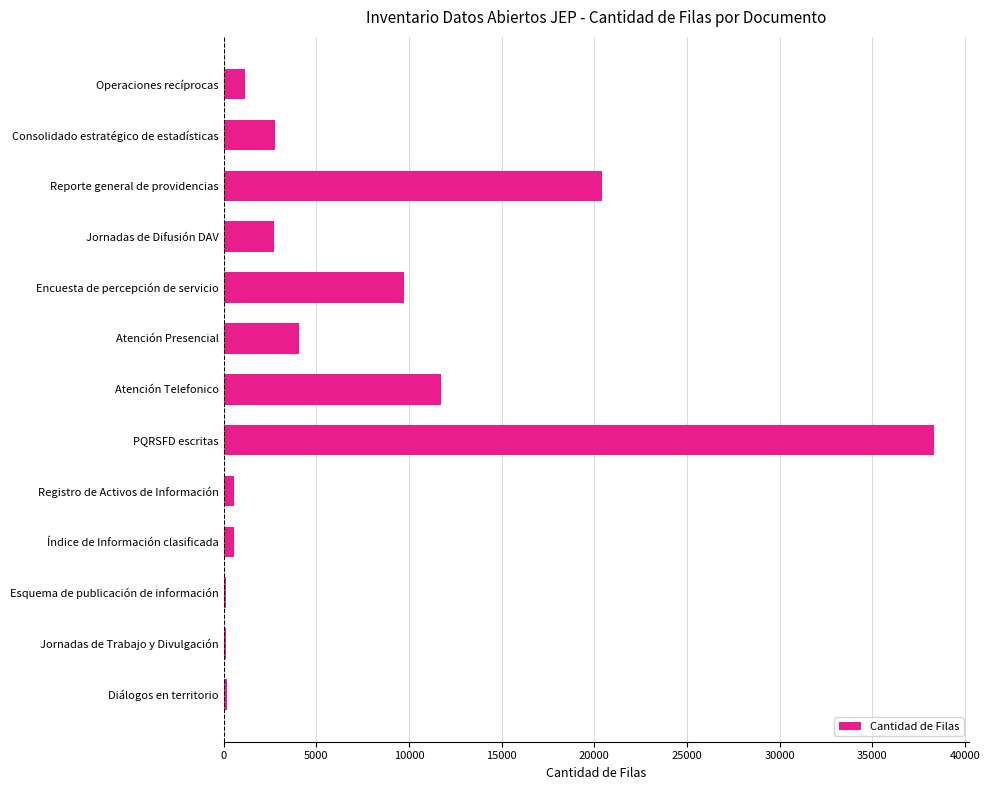

How many bars are there in total?

13